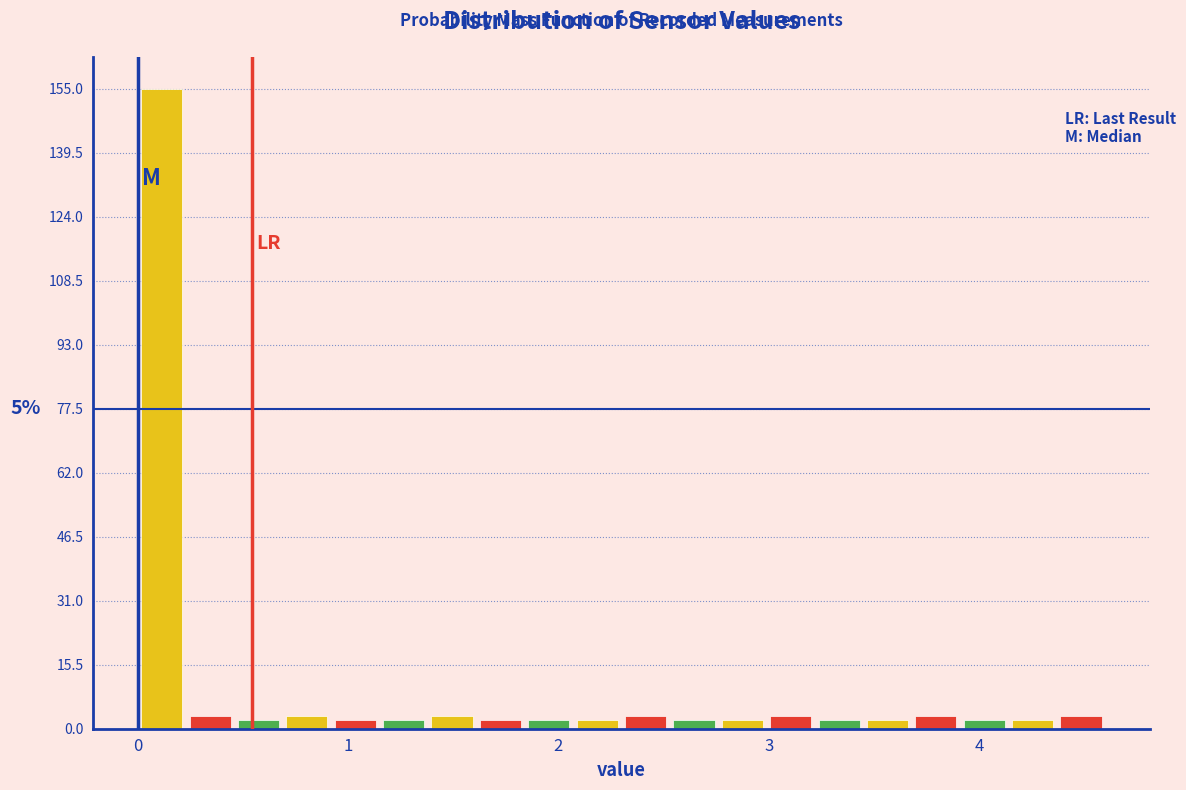

Around what value on the x-axis is the tallest bar? Give the approximate position of its centre, as read against the axis.

0.1